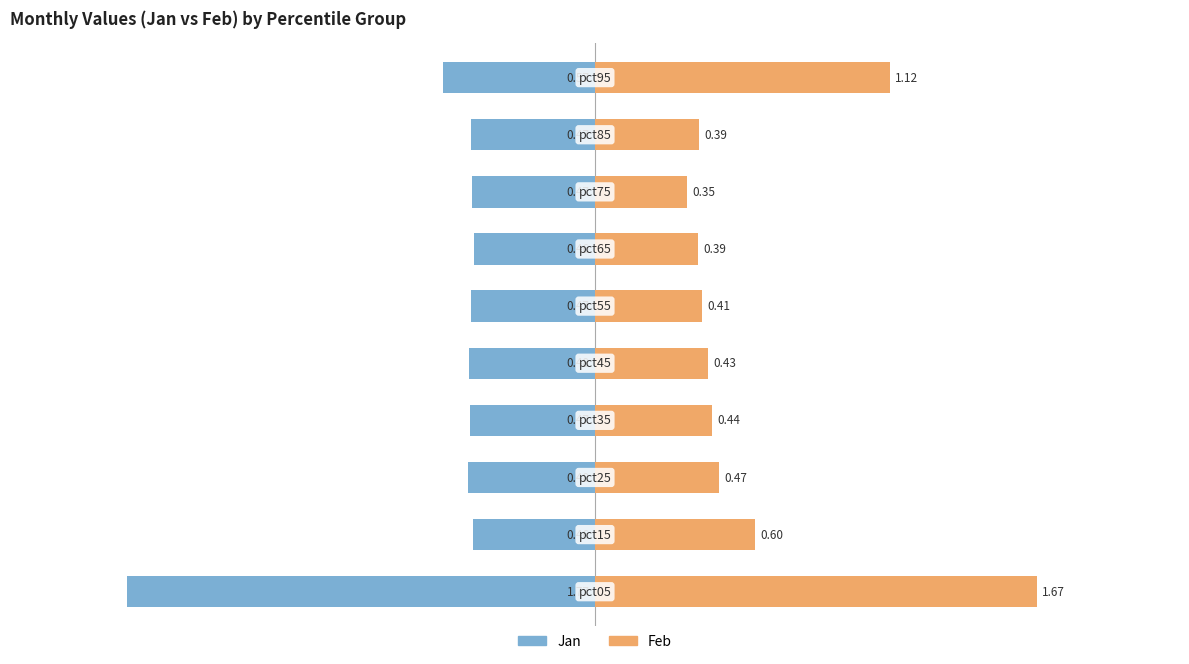

How many bars are there in total?

20